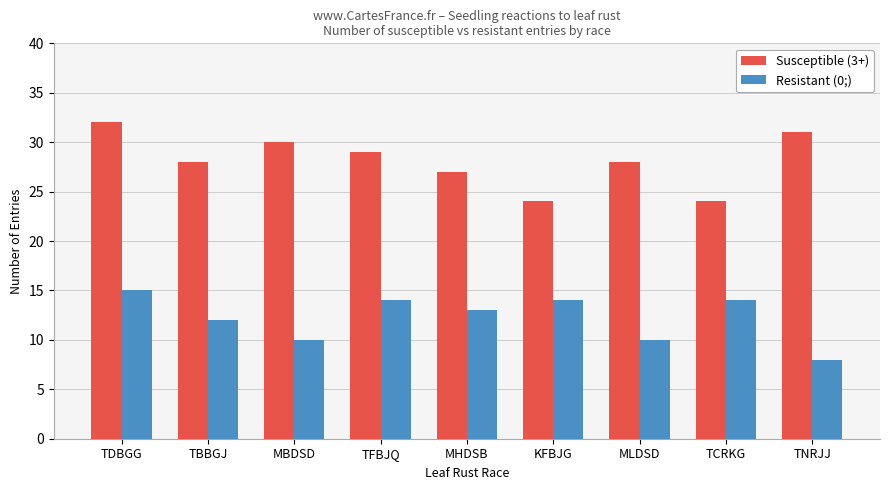

What is the sum of all Resistant (0;) values?

110